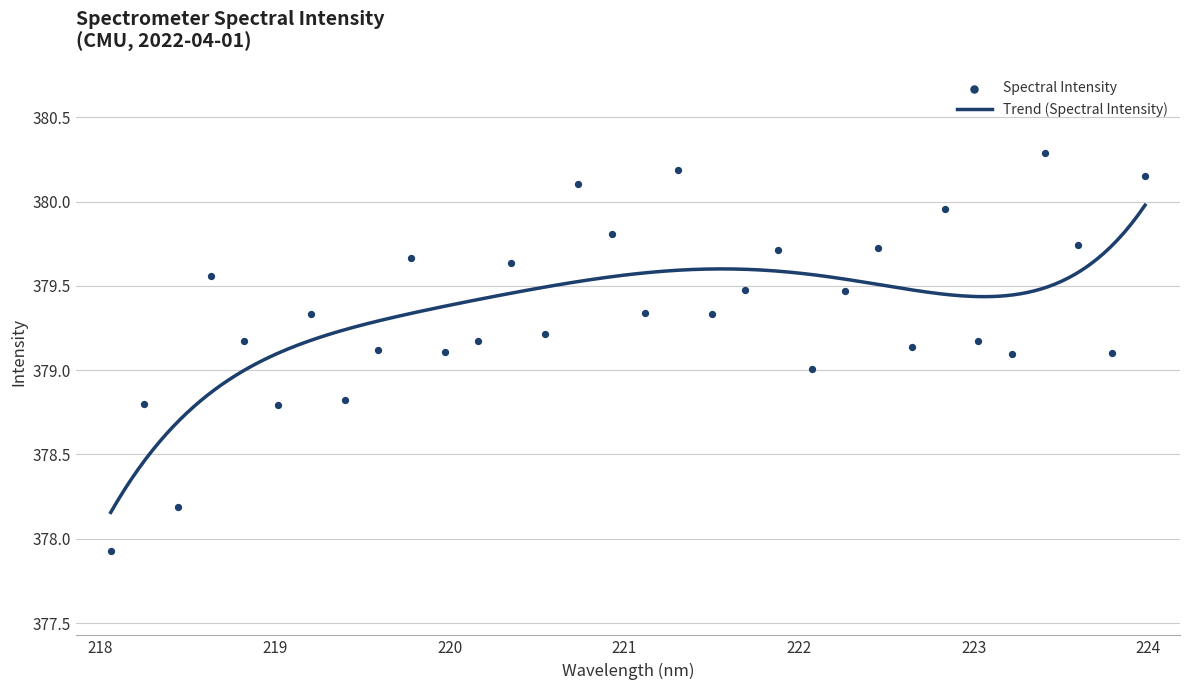

What is the change in value from 219.589 to 222.4538?

+0.6